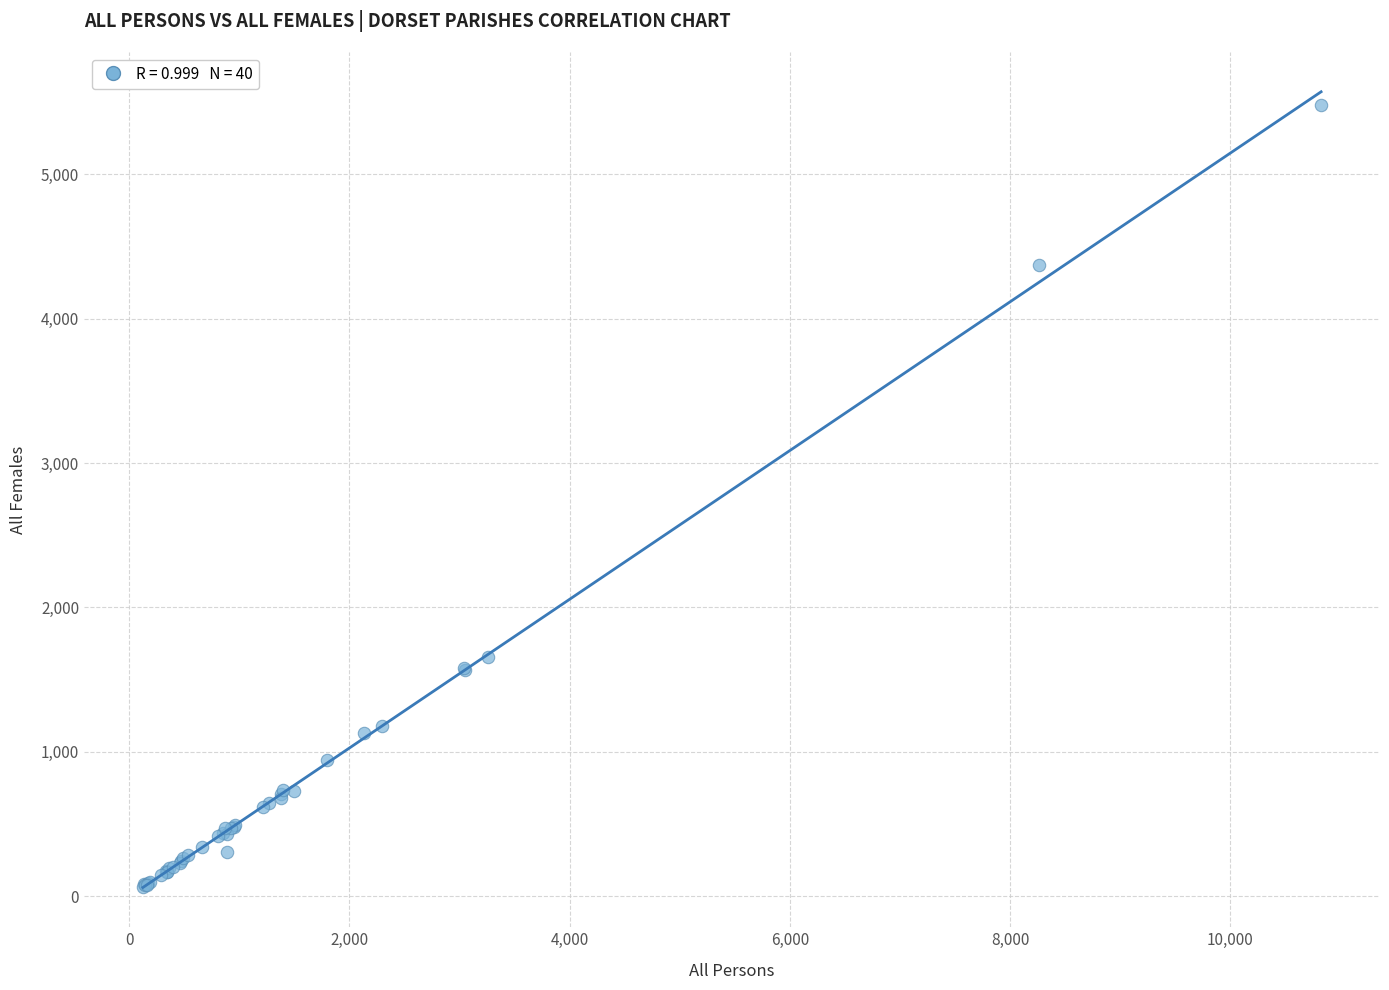

What Y value in the scatter plot is closest to 2773?

1653